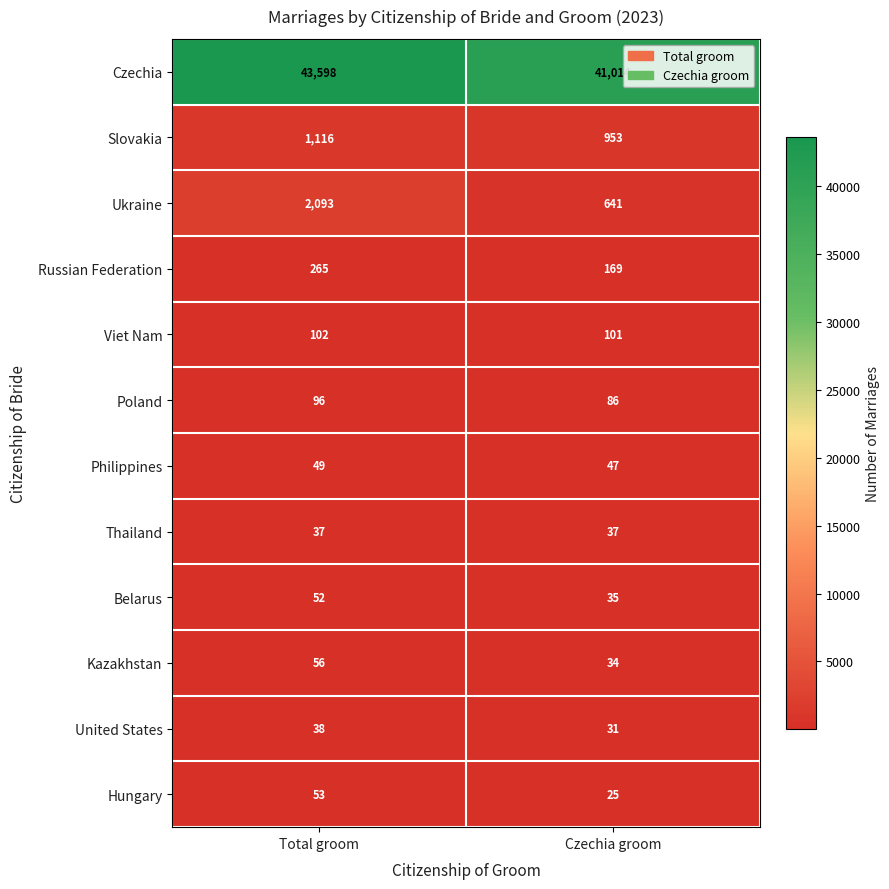

The value of Viet Nam at Total groom is 102. True or false?

True